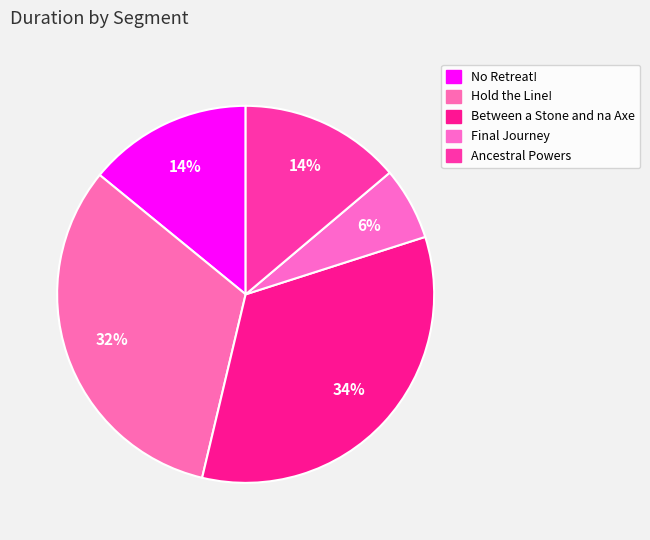

Which slice is the largest?

Between a Stone and na Axe